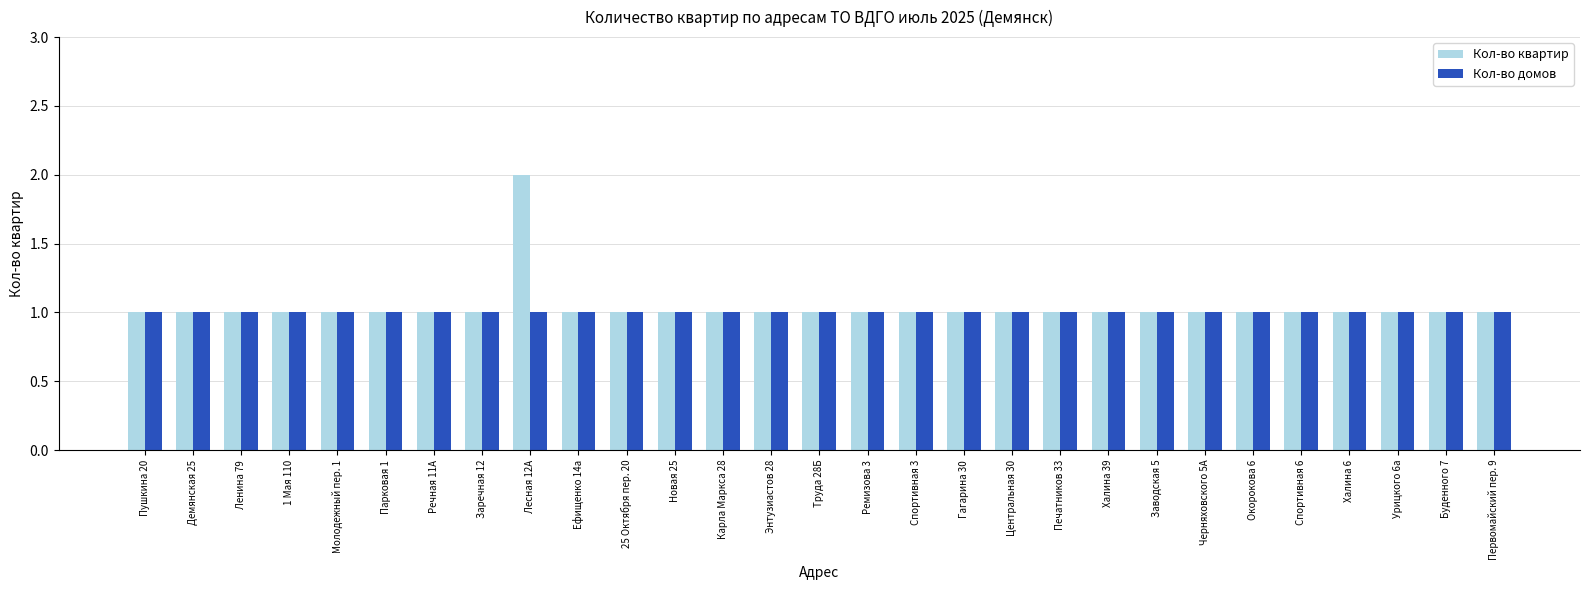

At which category is the sum across all series the highest?

Лесная 12А